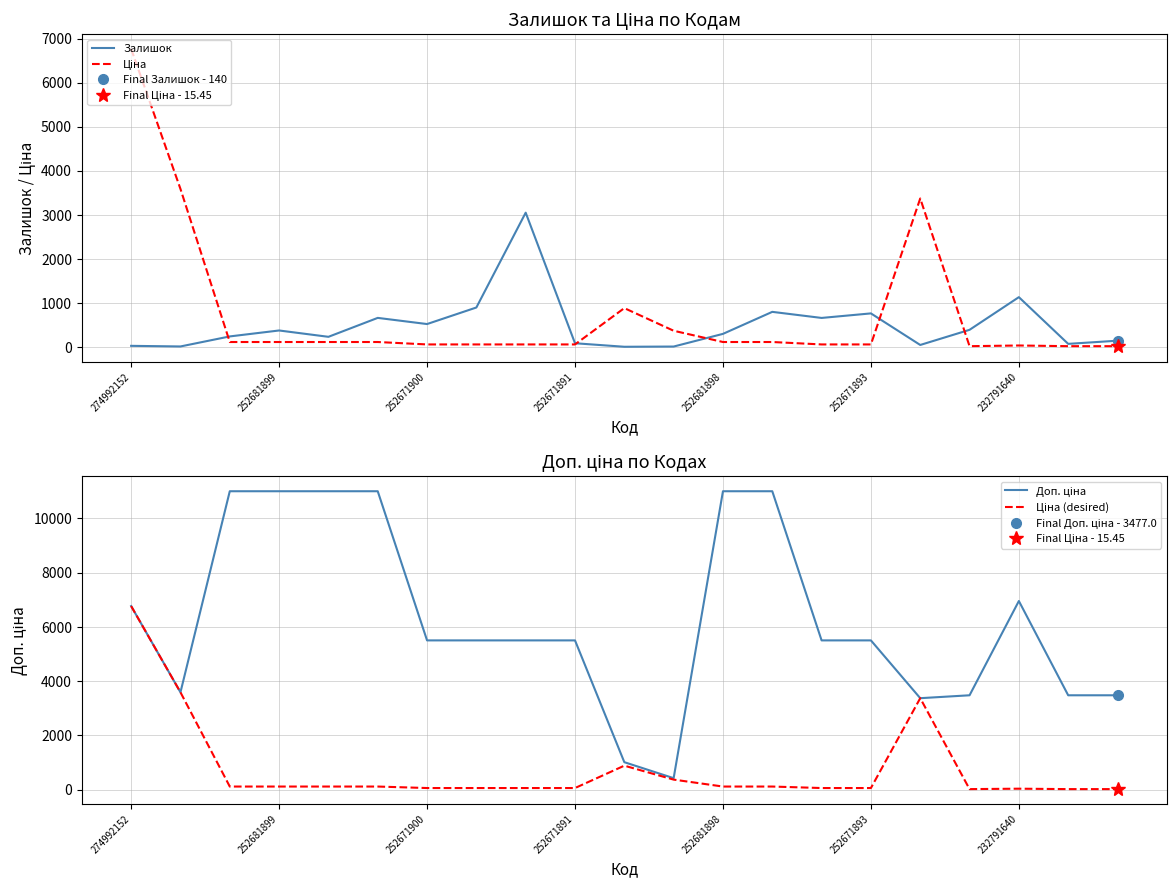

True or false: Ціна and Доп. ціна cross at least once.

True